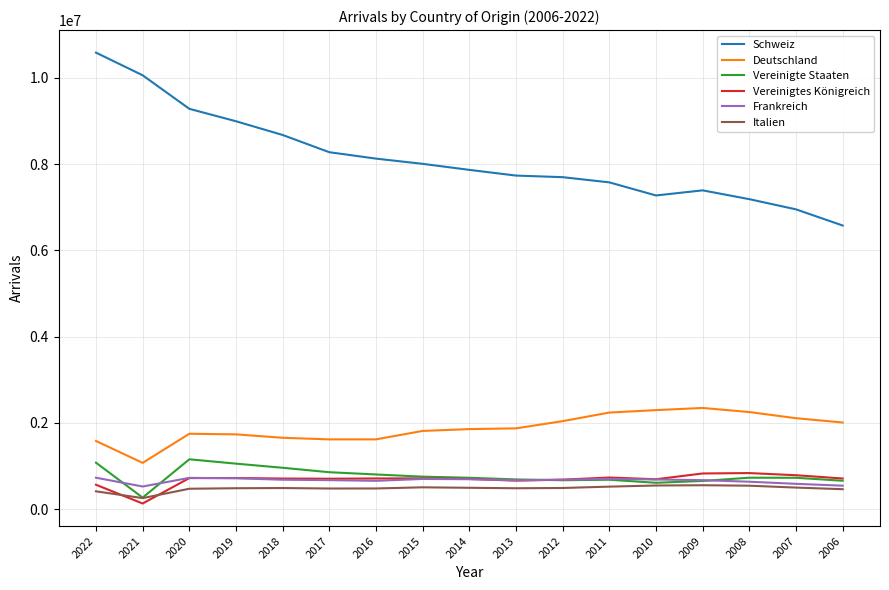

The Vereinigte Staaten series shows 751514 at 2015. True or false?

True